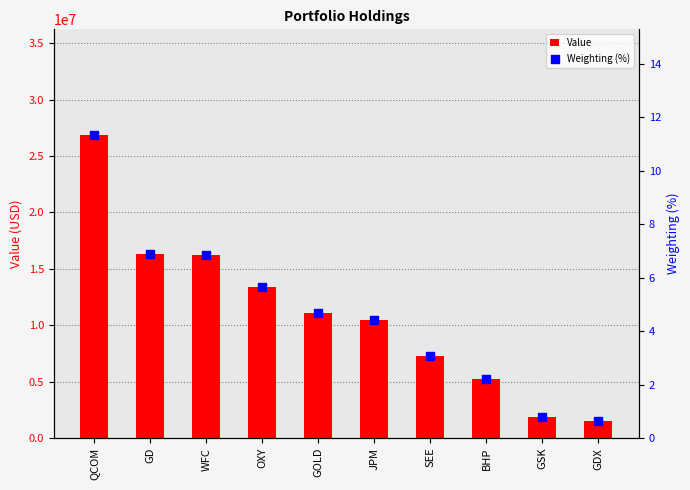

At how many categories does at least one series exceed 18745156?

1